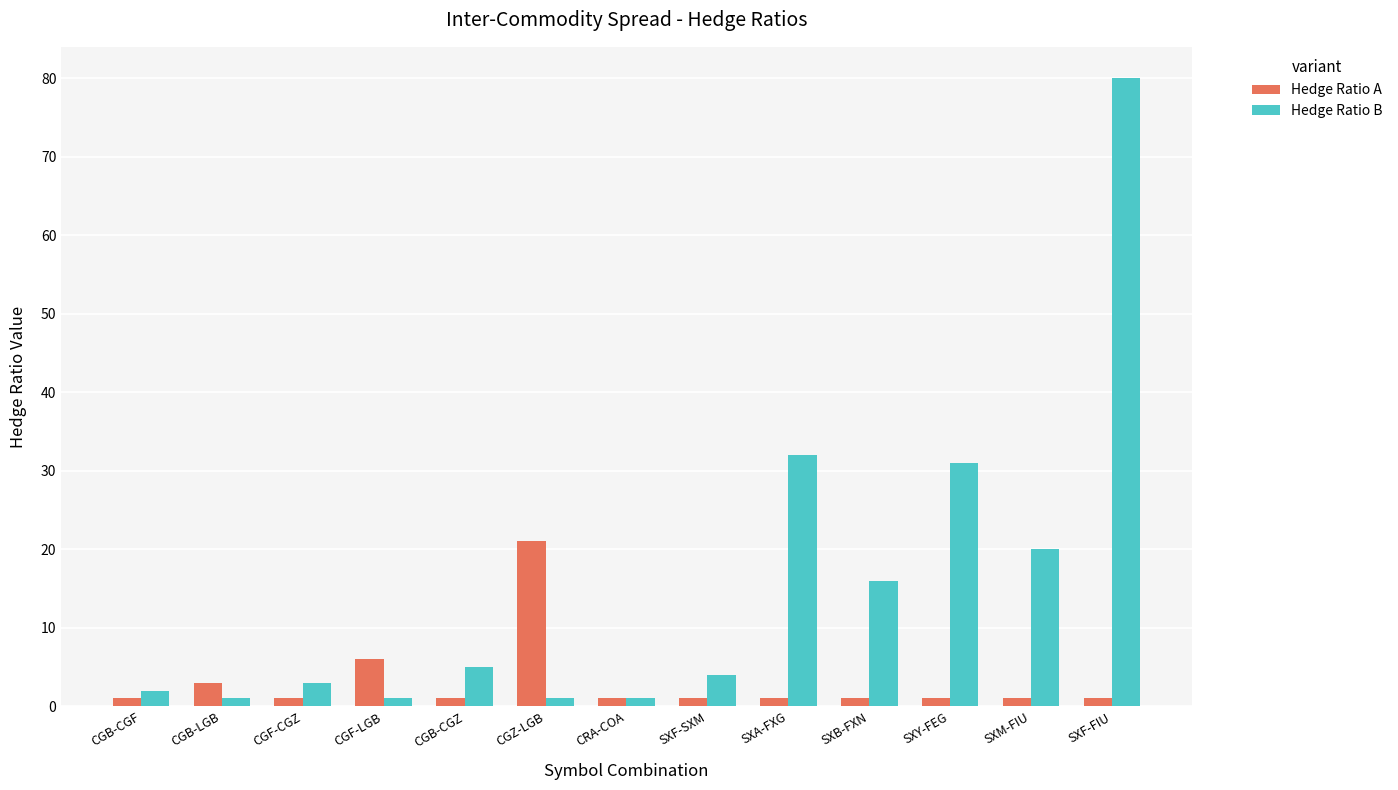

Reading right to left, transcribe all the data shown in this chart.

Hedge Ratio A: 1	1	1	1	1	1	1	21	1	6	1	3	1
Hedge Ratio B: 80	20	31	16	32	4	1	1	5	1	3	1	2